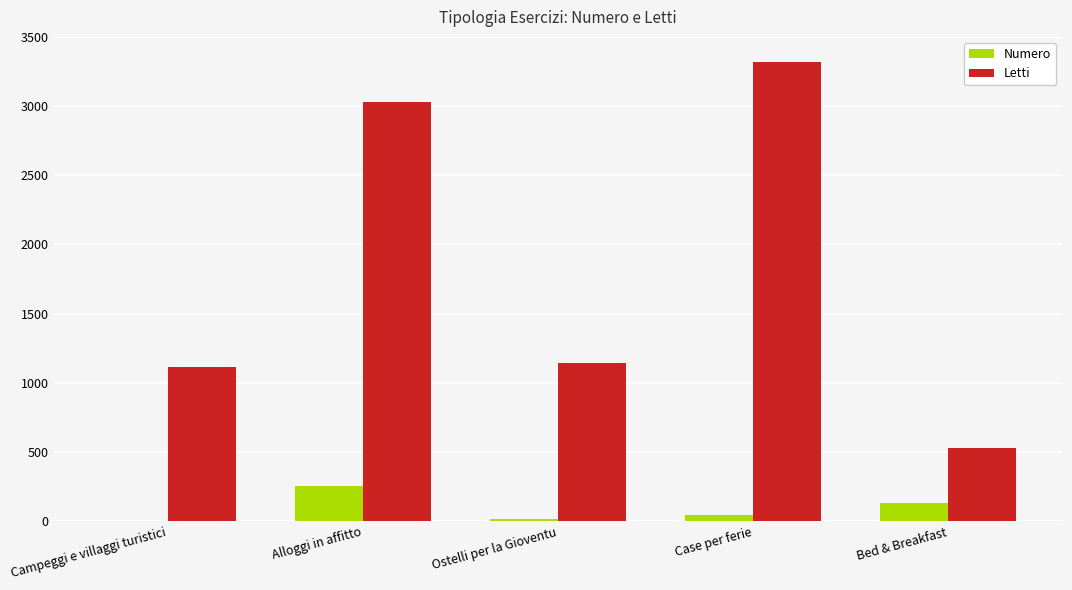

The value of Numero at Bed & Breakfast is 132. True or false?

True